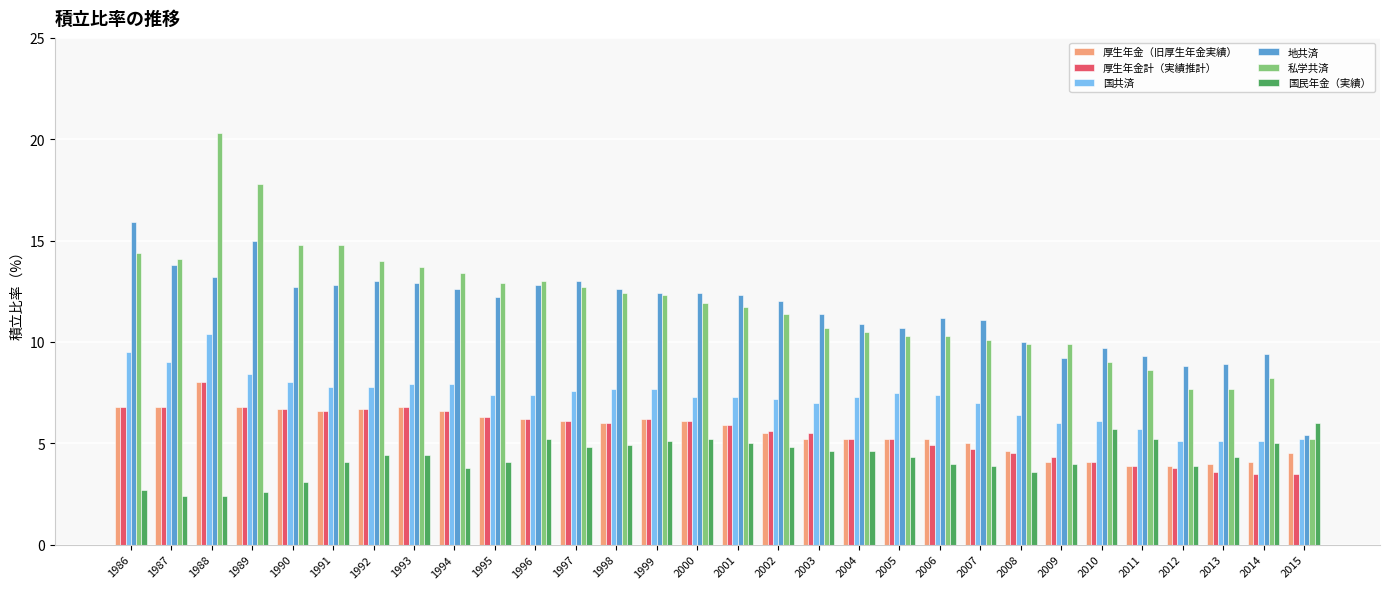

What is the difference between the 地共済 values at 1995 and 1992?

0.8